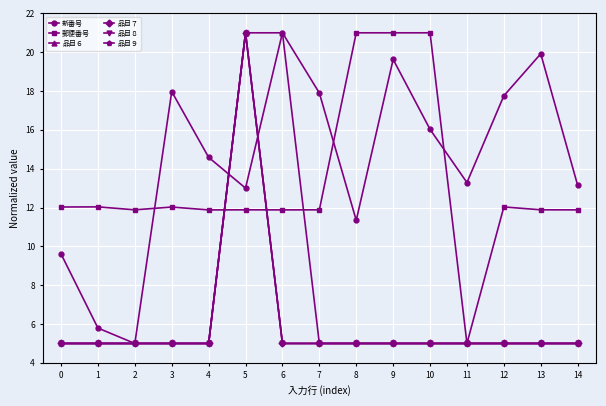

Is this an area chart (filled region under the line)?

No